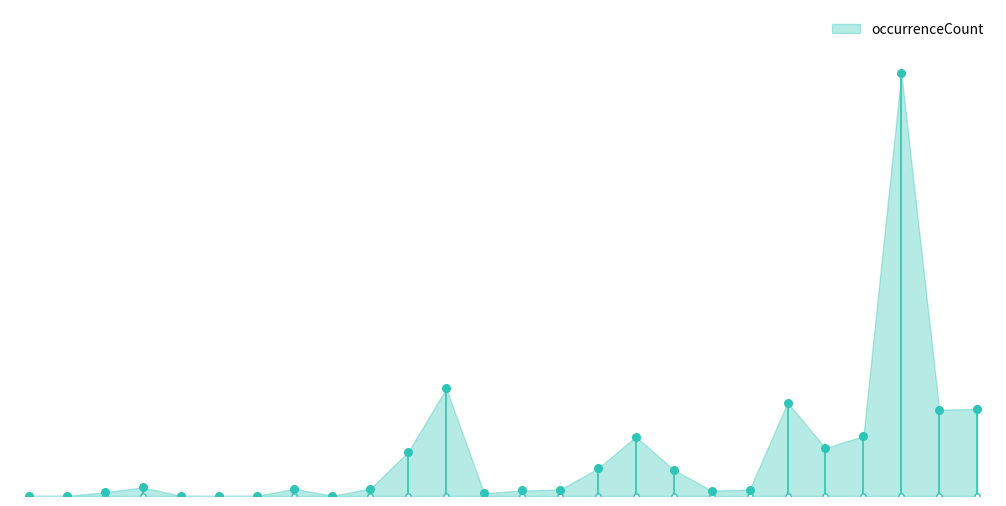

Between 1995 and 1961, which is larger?

1995